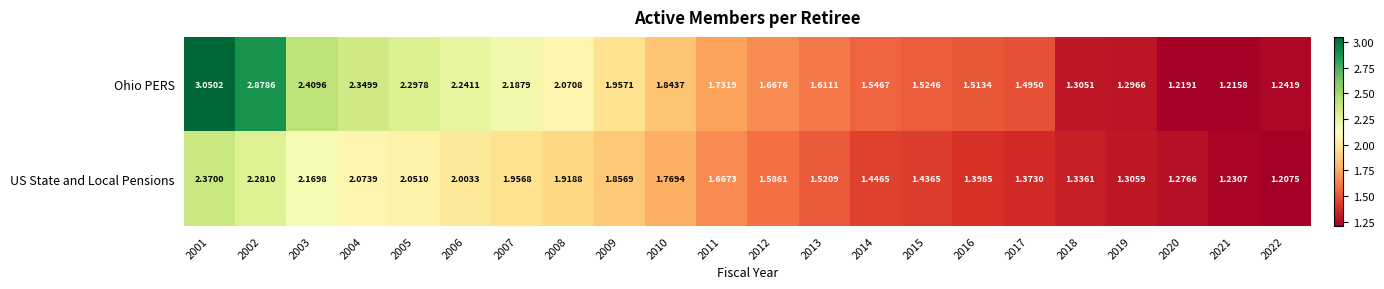

Which series has the largest total across all categories?

Ohio PERS